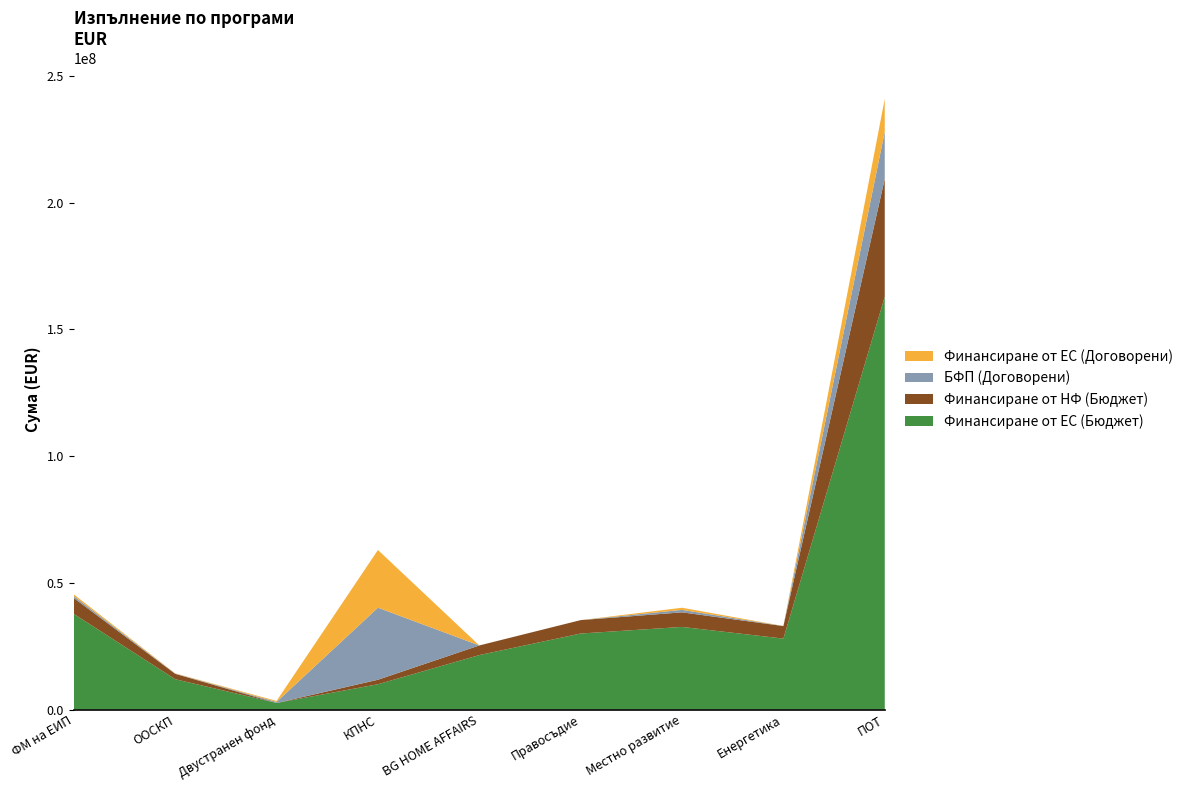

Reading right to left, extract all data points from this chart.

Финансиране от ЕС (Бюджет): ПОТ=162855769.7	Енергетика=28000000.0	Местно развитие=32604347.1	Правосъдие=29999539.8	BG HOME AFFAIRS=21499670.5	КПНС=10000000.0	Двустранен фонд=2602000.2	ООСКП=11969816.2	ФМ на ЕИП=37714867.8
Финансиране от НФ (Бюджет): ПОТ=46534168.6	Енергетика=4941176.0	Местно развитие=5753708.2	Правосъдие=5294036.8	BG HOME AFFAIRS=3794059.5	КПНС=1764706.0	Двустранен фонд=0.0	ООСКП=2112320.4	ФМ на ЕИП=6264576.9
БФП (Договорени): ПОТ=18557146.5	Енергетика=14469.6	Местно развитие=976567.5	Правосъдие=0.0	BG HOME AFFAIRS=4095.4	КПНС=28416350.6	Двустранен фонд=403920.6	ООСКП=106220.9	ФМ на ЕИП=775887.2
Финансиране от ЕС (Договорени): ПОТ=13000812.0	Енергетика=11575.6	Местно развитие=830082.4	Правосъдие=0.0	BG HOME AFFAIRS=2457.3	КПНС=22774478.4	Двустранен фонд=403920.6	ООСКП=90287.8	ФМ на ЕИП=666637.6